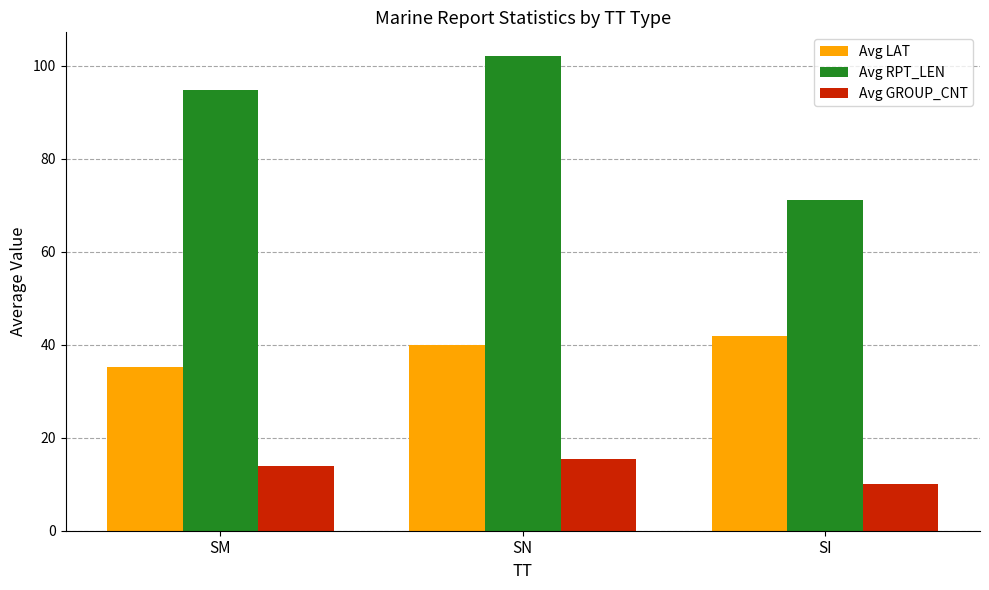

How many data points in Avg LAT are above 39?

2